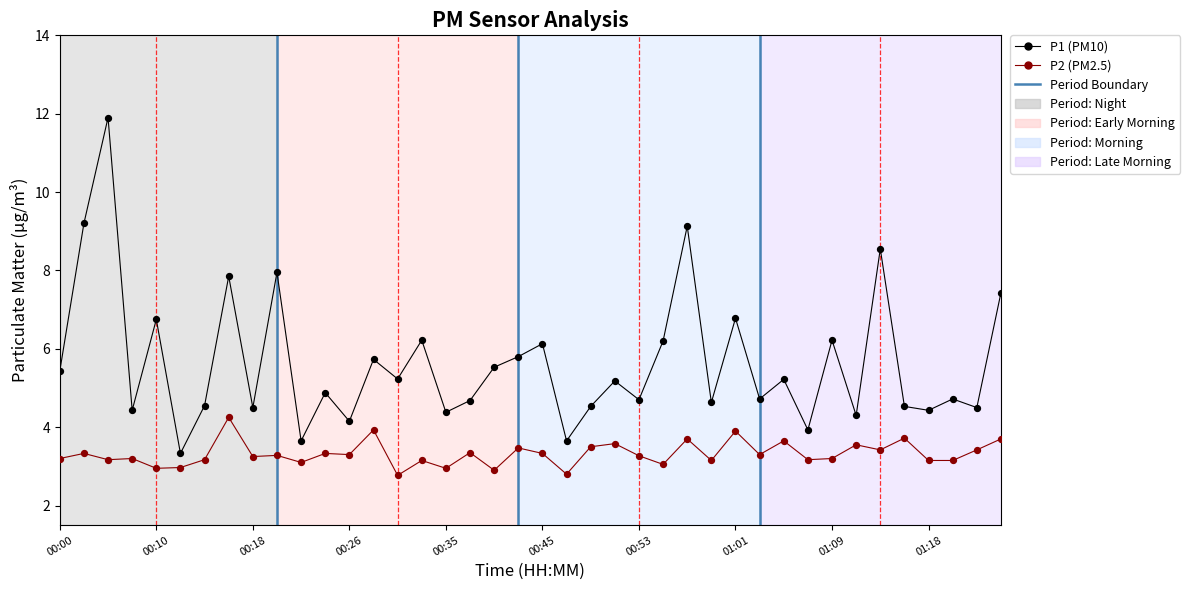

Which series has the largest total across all categories?

P1 (PM10)